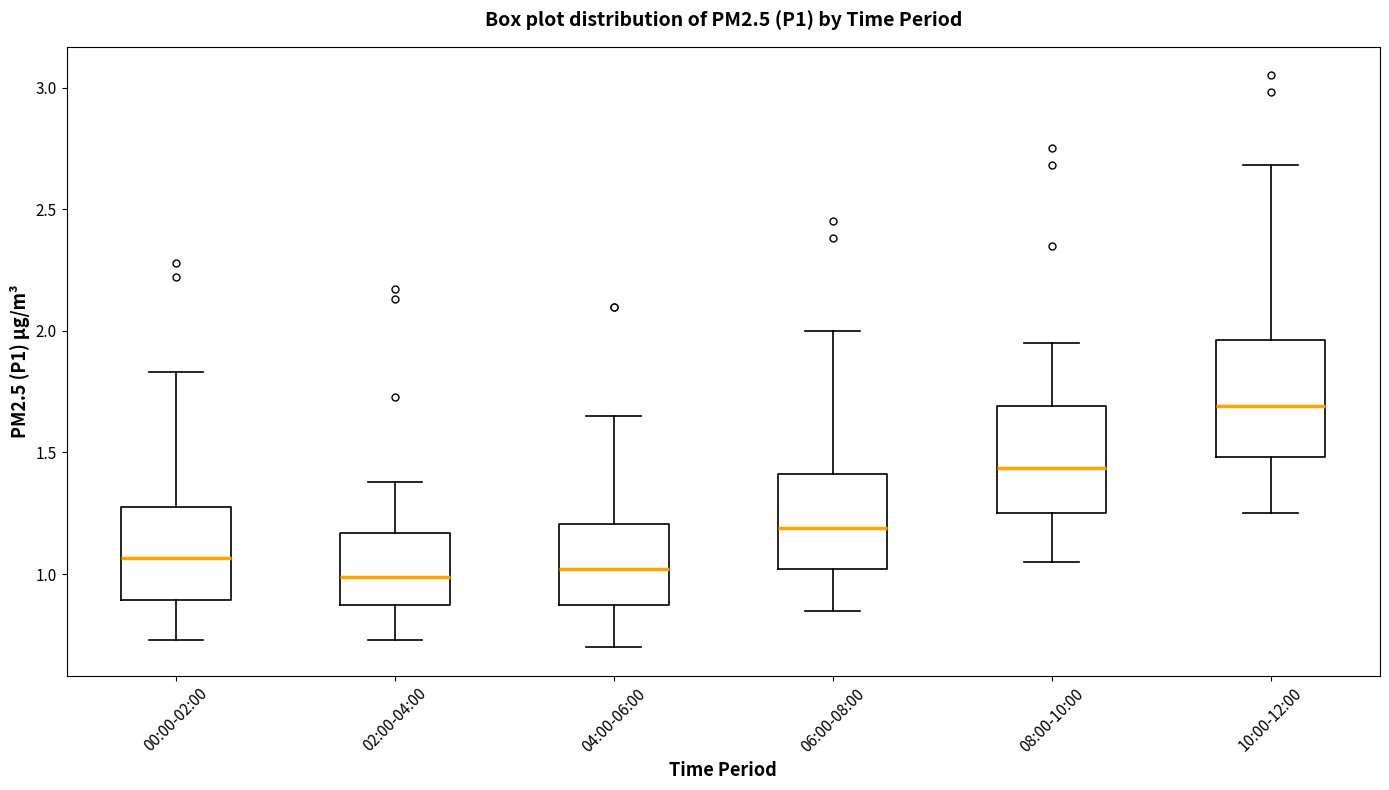

Reading left to right, transcribe this box plot: for each box, give where its median line is, the range the box spans, and where its two whiskers end, as read against the y-axis. The values are not printed on the chart, so give them approximately, as read against the axis.

00:00-02:00: median 1.05, box 0.90 to 1.30, whiskers 0.75 to 1.85
02:00-04:00: median 1.00, box 0.85 to 1.15, whiskers 0.75 to 1.40
04:00-06:00: median 1.00, box 0.85 to 1.20, whiskers 0.70 to 1.65
06:00-08:00: median 1.20, box 1.00 to 1.40, whiskers 0.85 to 2.00
08:00-10:00: median 1.45, box 1.25 to 1.70, whiskers 1.05 to 1.95
10:00-12:00: median 1.70, box 1.50 to 1.95, whiskers 1.25 to 2.70